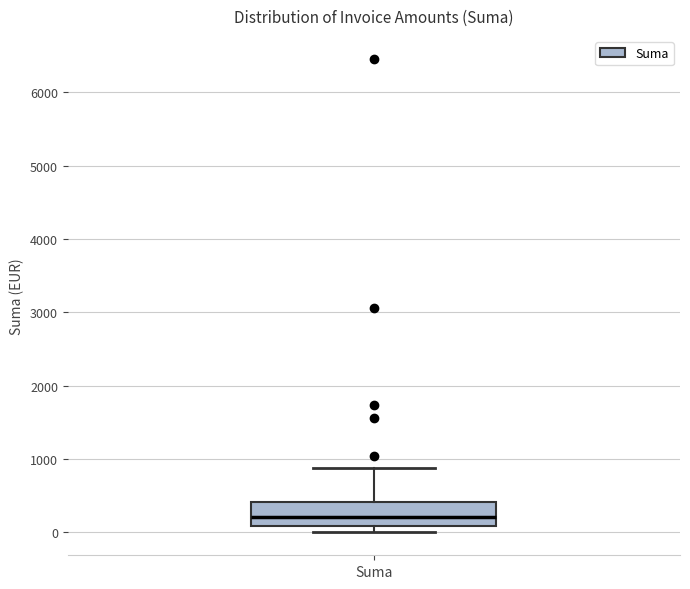

Transcribe this box plot: give where the median line is, the range the box spans, and where the two whiskers end, as read against the y-axis. The values are not printed on the chart, so give them approximately, as read against the axis.

median 200, box 100 to 400, whiskers 0 to 900